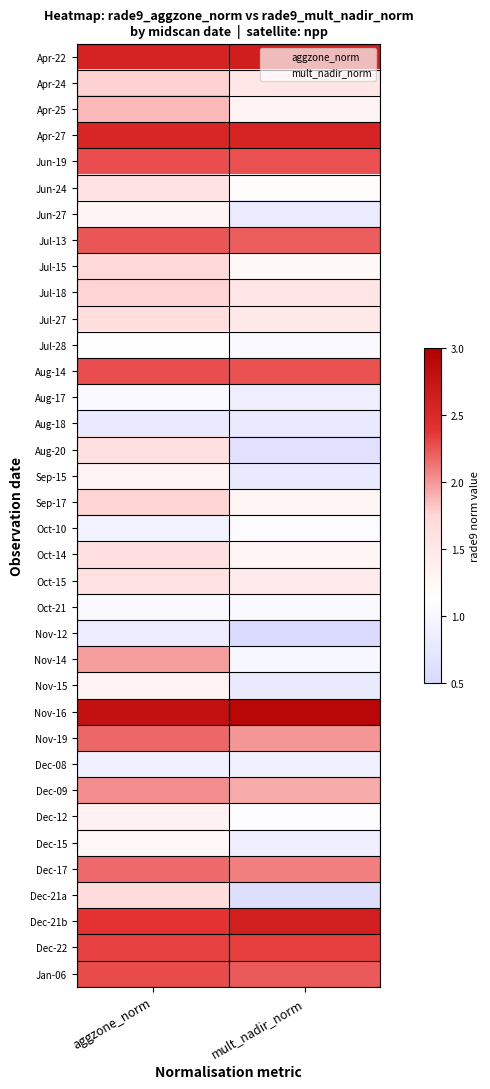

Reading left to right, transcribe all the data shown in this chart.

Apr-22: aggzone_norm=2.6	mult_nadir_norm=2.6
Apr-24: aggzone_norm=1.8	mult_nadir_norm=1.5
Apr-25: aggzone_norm=1.9	mult_nadir_norm=1.3
Apr-27: aggzone_norm=2.5	mult_nadir_norm=2.6
Jun-19: aggzone_norm=2.3	mult_nadir_norm=2.3
Jun-24: aggzone_norm=1.6	mult_nadir_norm=1.2
Jun-27: aggzone_norm=1.3	mult_nadir_norm=0.8
Jul-13: aggzone_norm=2.2	mult_nadir_norm=2.2
Jul-15: aggzone_norm=1.7	mult_nadir_norm=1.2
Jul-18: aggzone_norm=1.8	mult_nadir_norm=1.5
Jul-27: aggzone_norm=1.7	mult_nadir_norm=1.5
Jul-28: aggzone_norm=1.1	mult_nadir_norm=1.0
Aug-14: aggzone_norm=2.3	mult_nadir_norm=2.3
Aug-17: aggzone_norm=1.0	mult_nadir_norm=0.9
Aug-18: aggzone_norm=0.8	mult_nadir_norm=0.8
Aug-20: aggzone_norm=1.6	mult_nadir_norm=0.6
Sep-15: aggzone_norm=1.3	mult_nadir_norm=0.8
Sep-17: aggzone_norm=1.8	mult_nadir_norm=1.3
Oct-10: aggzone_norm=0.9	mult_nadir_norm=1.1
Oct-14: aggzone_norm=1.6	mult_nadir_norm=1.3
Oct-15: aggzone_norm=1.6	mult_nadir_norm=1.4
Oct-21: aggzone_norm=1.0	mult_nadir_norm=1.0
Nov-12: aggzone_norm=0.8	mult_nadir_norm=0.5
Nov-14: aggzone_norm=2.0	mult_nadir_norm=1.0
Nov-15: aggzone_norm=1.3	mult_nadir_norm=0.8
Nov-16: aggzone_norm=2.8	mult_nadir_norm=2.9
Nov-19: aggzone_norm=2.2	mult_nadir_norm=2.0
Dec-08: aggzone_norm=0.9	mult_nadir_norm=0.9
Dec-09: aggzone_norm=2.0	mult_nadir_norm=1.9
Dec-12: aggzone_norm=1.3	mult_nadir_norm=1.1
Dec-15: aggzone_norm=1.3	mult_nadir_norm=0.9
Dec-17: aggzone_norm=2.2	mult_nadir_norm=2.1
Dec-21a: aggzone_norm=1.7	mult_nadir_norm=0.6
Dec-21b: aggzone_norm=2.4	mult_nadir_norm=2.6
Dec-22: aggzone_norm=2.3	mult_nadir_norm=2.3
Jan-06: aggzone_norm=2.3	mult_nadir_norm=2.2